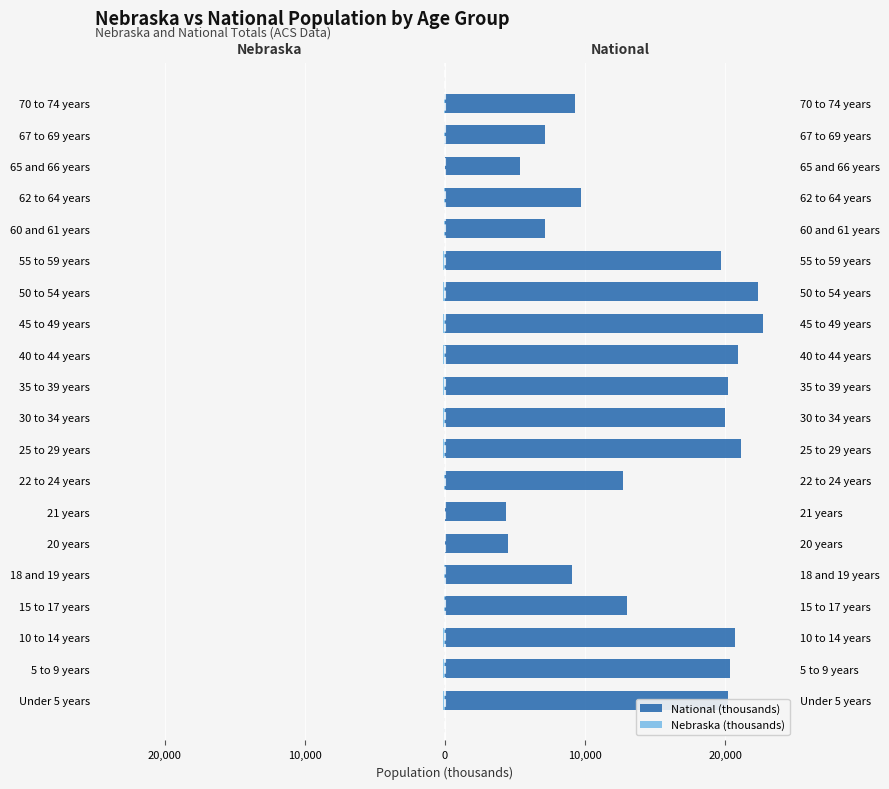

What is the average value of the National (thousands) series?

14509.5